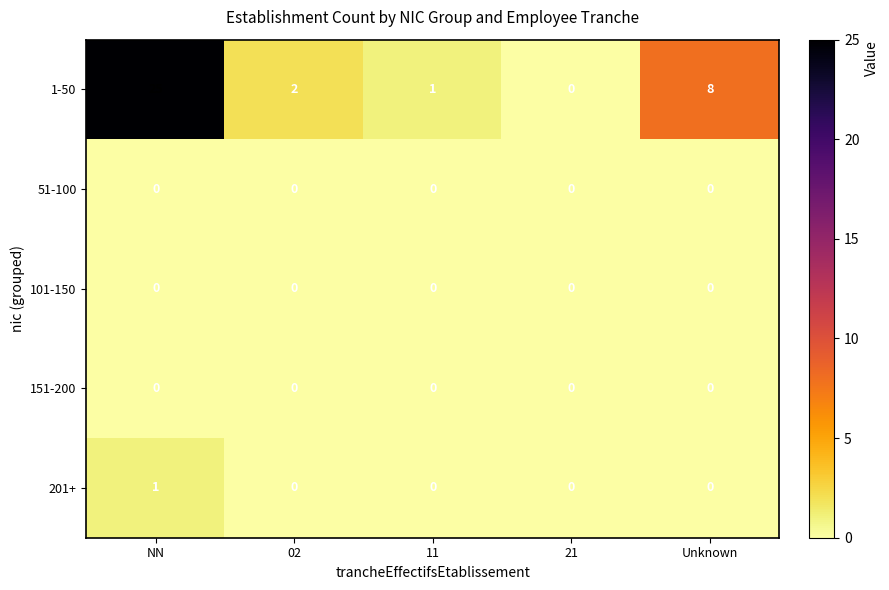

At which category is the sum across all series the highest?

NN